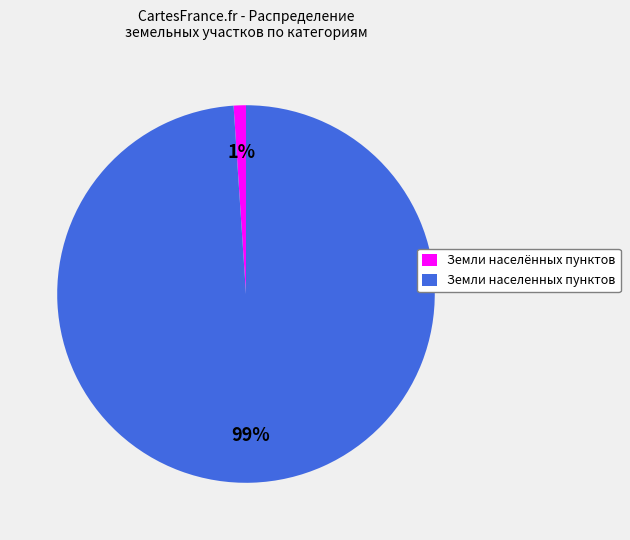

The Земли населённых пунктов slice represents 1% of the pie. True or false?

True